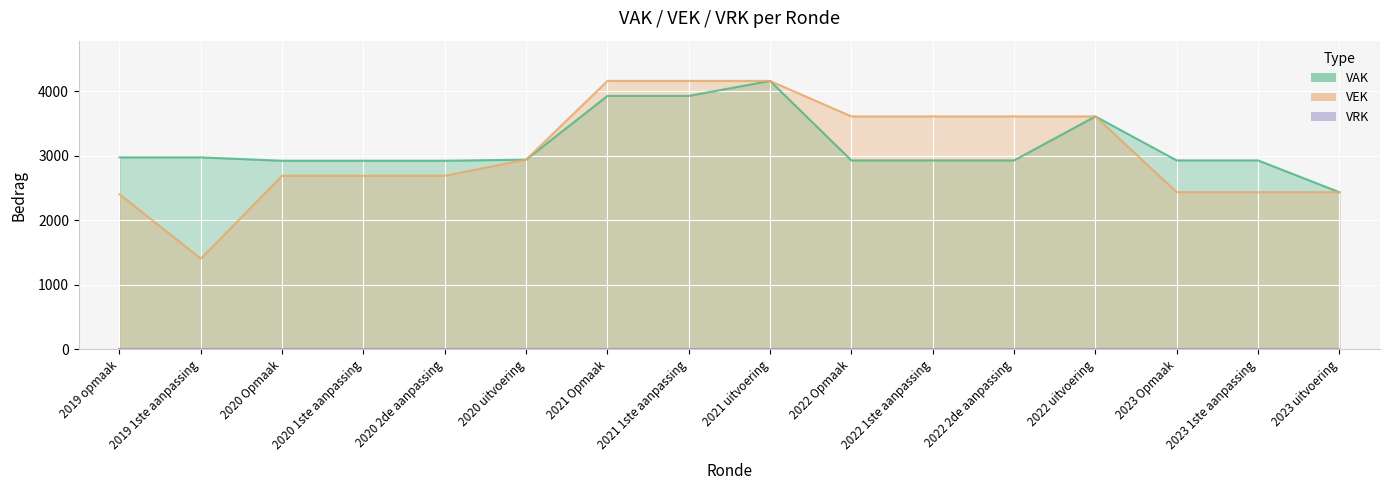

What is the spread (max minus min) of values at 2019 1ste aanpassing?

1570